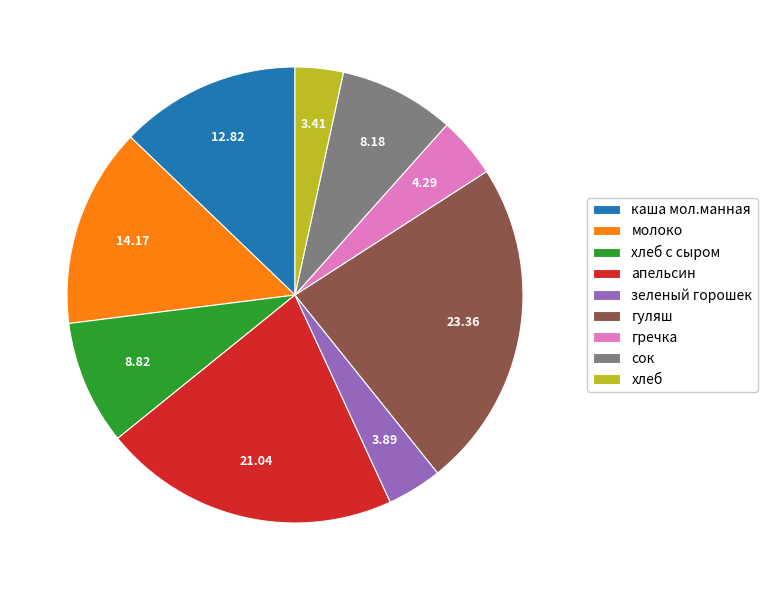

Is гречка the majority of the pie?

No